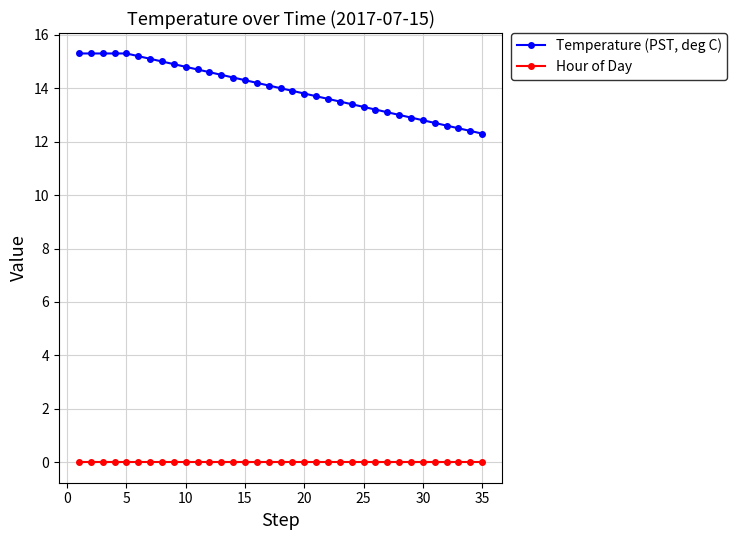

Is this an area chart (filled region under the line)?

No